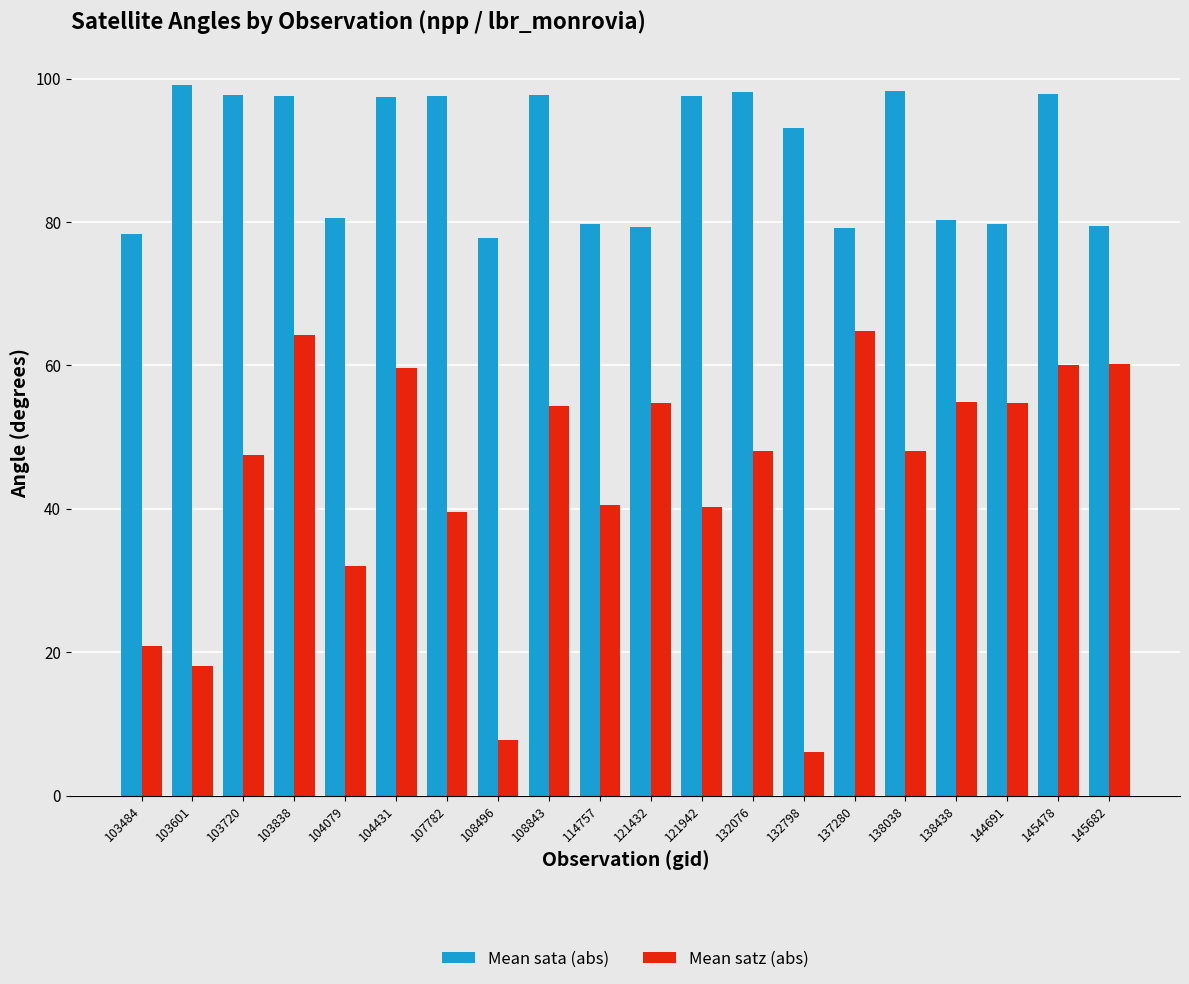

Which label corresponds to the largest value in the chart?

103601